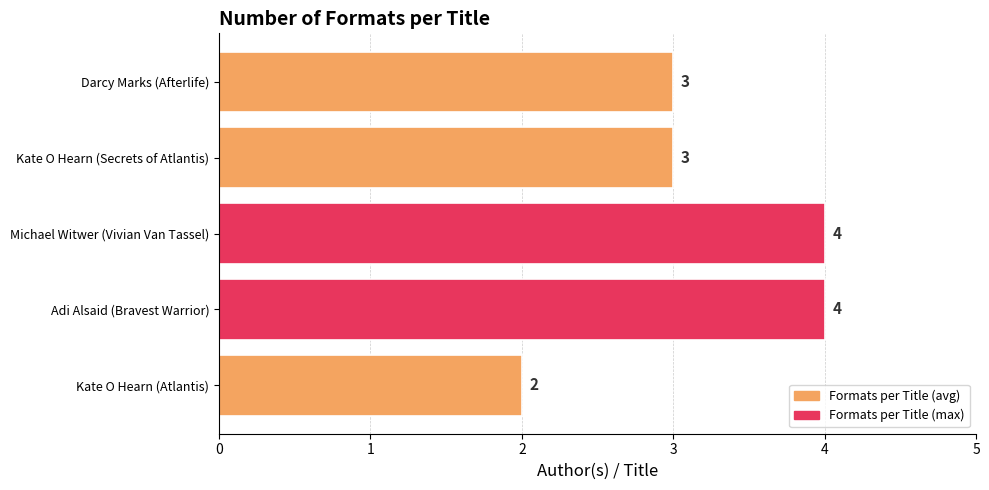

What is the minimum value shown in the chart?

2